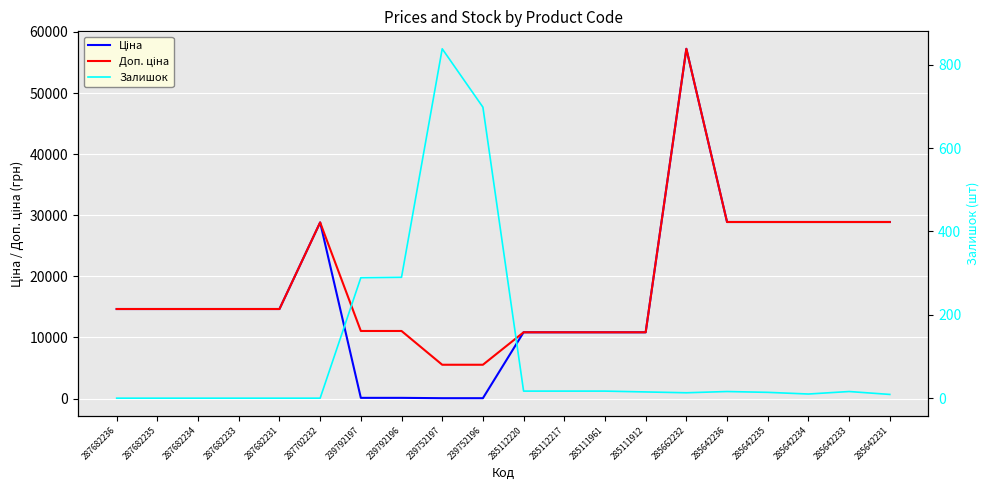

How many data points in Доп. ціна are less than 14649?

8